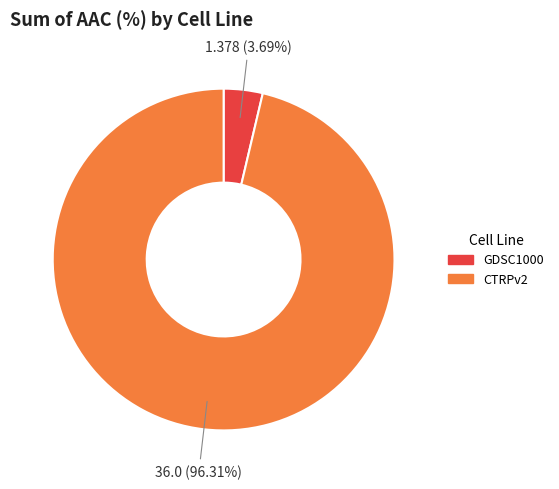

Combined, what portion of the pie is GDSC1000 and CTRPv2?

100.0%